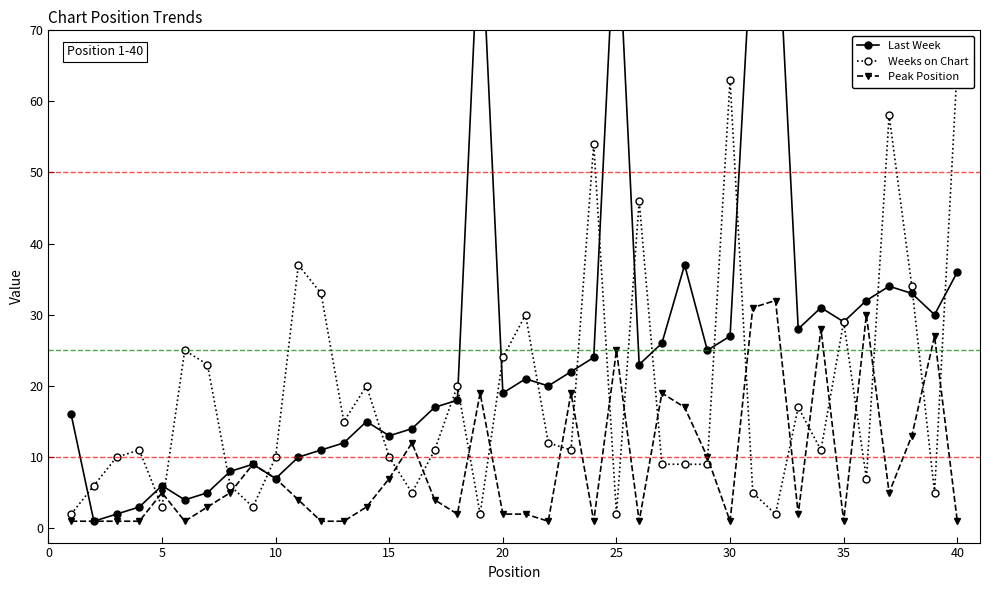

How many data points in Weeks on Chart are above 11?

18